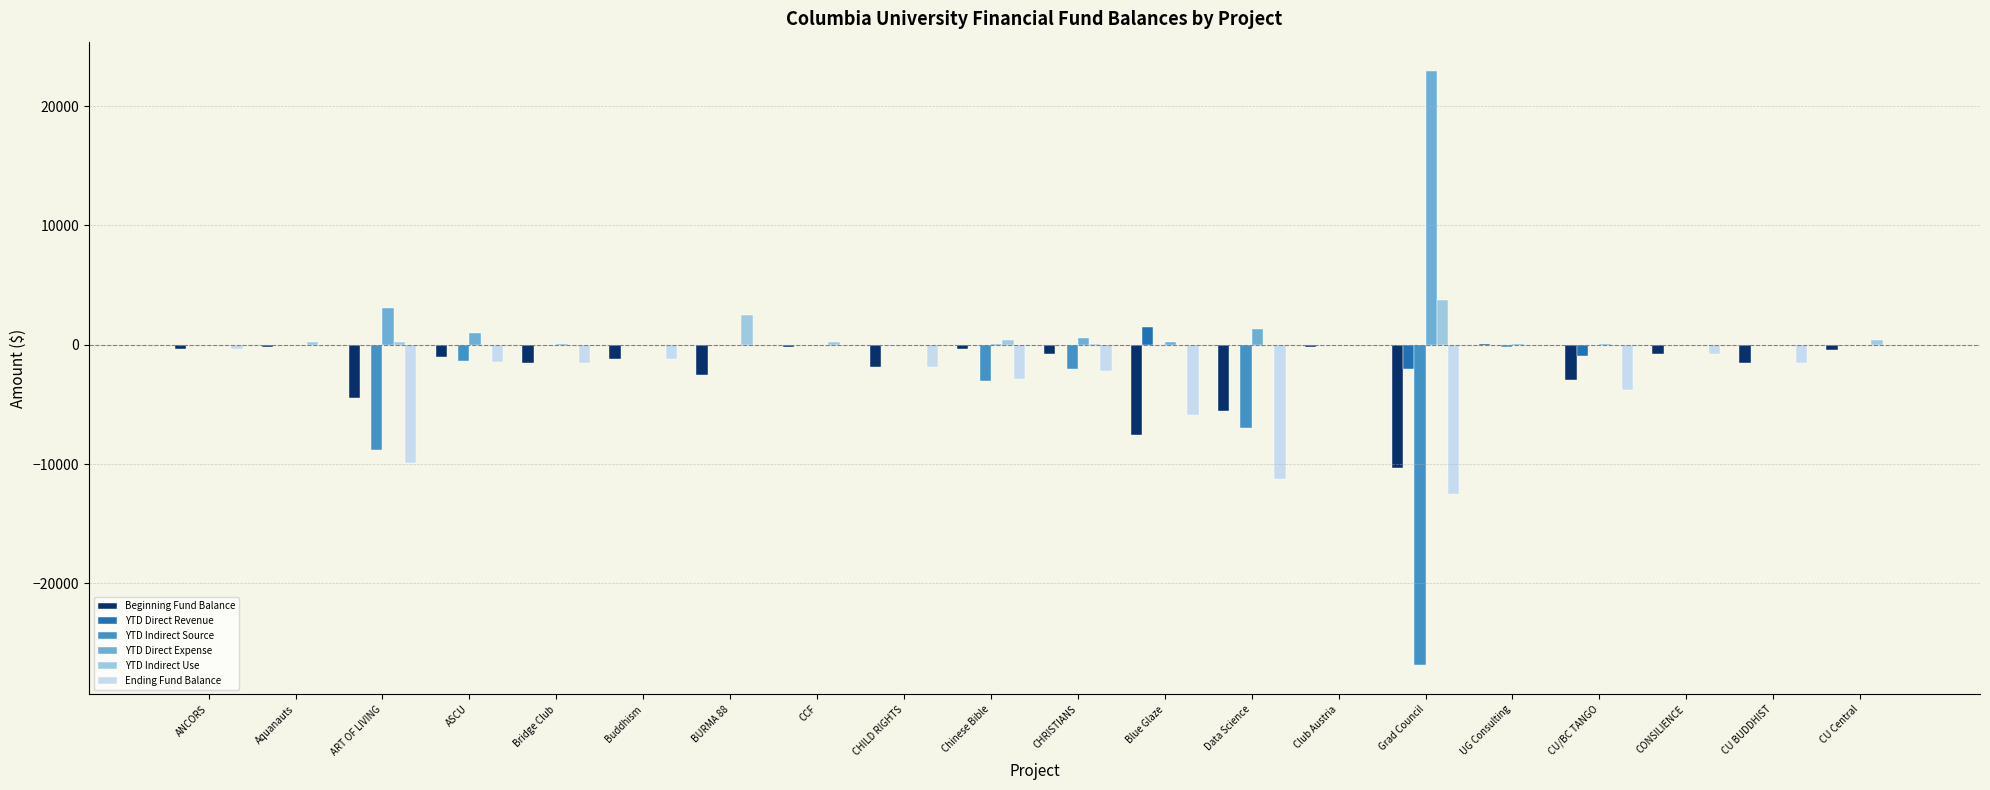

Which category has the highest value in the YTD Indirect Use series?

Grad Council